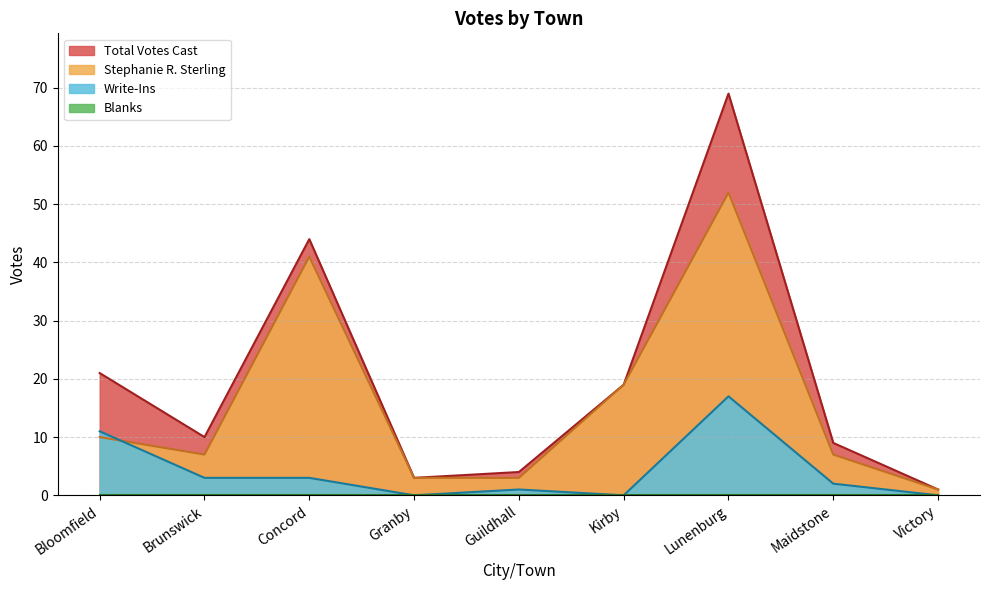

What is the difference between the Write-Ins values at Granby and Guildhall?

1